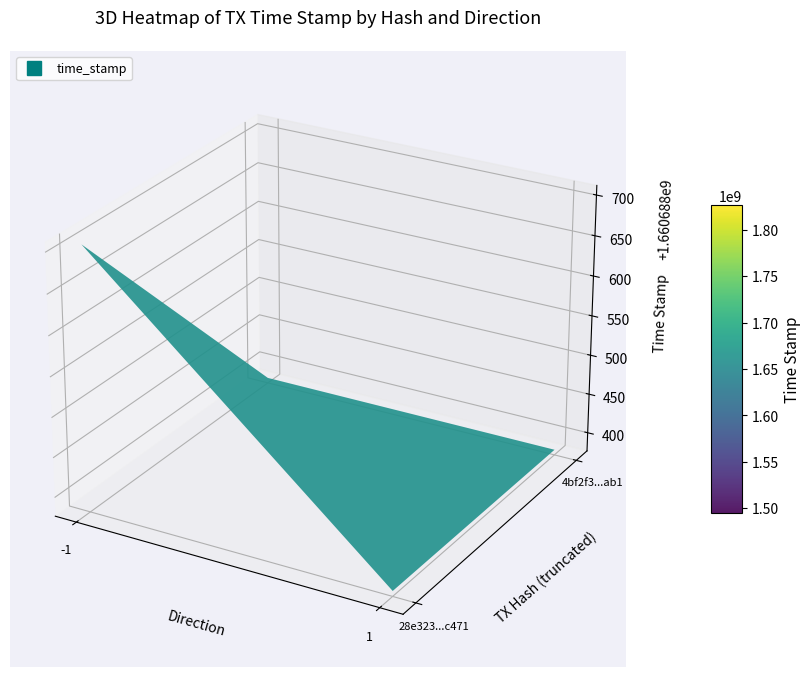

Is it true that 4bf2f32d4c7d4c69341e9784d20813fcc161ab1 equals 2 at direction?

False